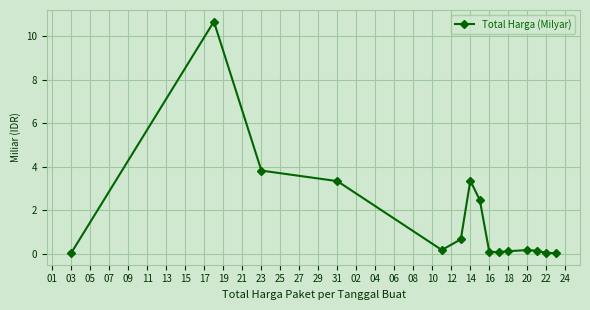

What is the value of the 8th point from the left?

2.5